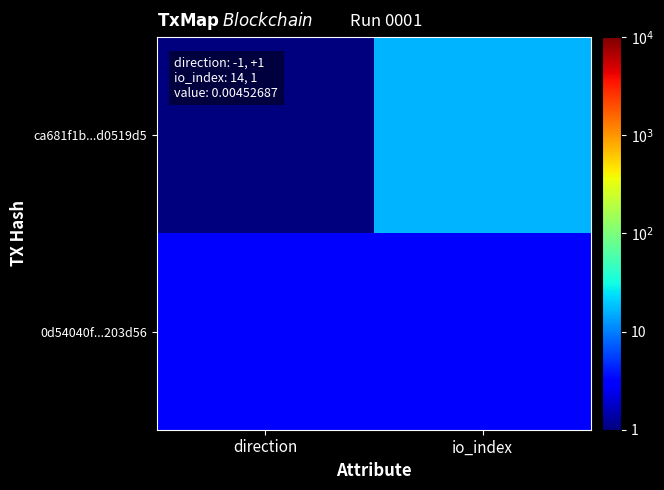

Reading left to right, what are all the values shown in this chart?

ca681f1b...d0519d5: direction=1	io_index=16
0d54040f...203d56: direction=3	io_index=3